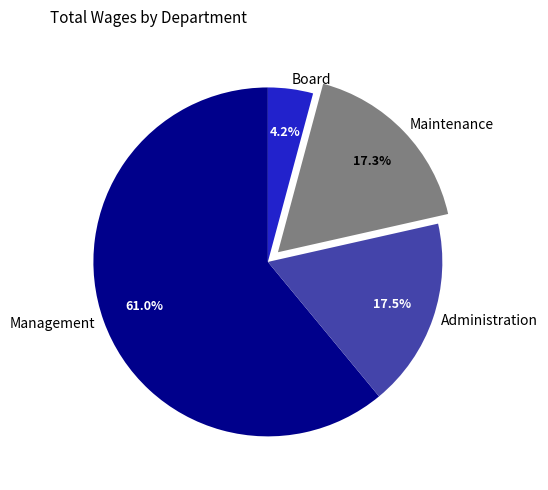

The Board slice represents 4% of the pie. True or false?

True